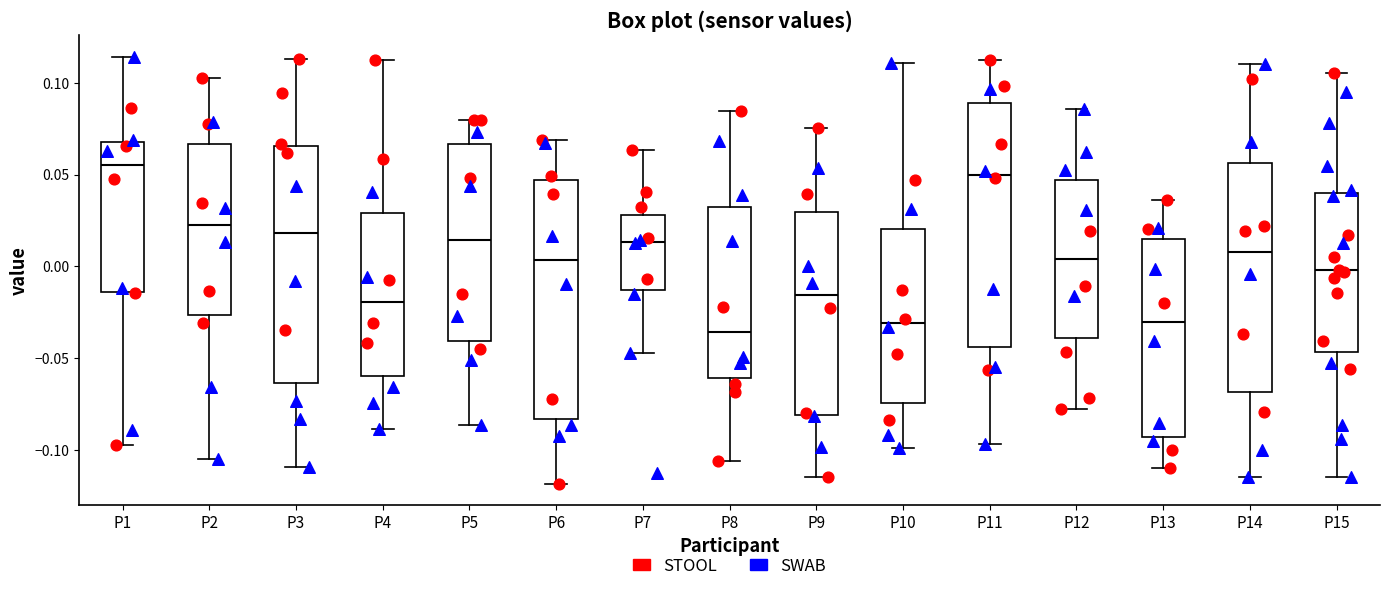

Reading left to right, read every box against the y-axis: the position of its median line, the range the box covers, and the ends of its whiskers. The values are not printed on the chart, so give them approximately, as read against the axis.

P1: median 0.055, box -0.015 to 0.070, whiskers -0.095 to 0.115
P2: median 0.020, box -0.025 to 0.065, whiskers -0.105 to 0.100
P3: median 0.020, box -0.065 to 0.065, whiskers -0.110 to 0.115
P4: median -0.020, box -0.060 to 0.030, whiskers -0.090 to 0.110
P5: median 0.015, box -0.040 to 0.065, whiskers -0.085 to 0.080
P6: median 0.005, box -0.085 to 0.045, whiskers -0.120 to 0.070
P7: median 0.015, box -0.015 to 0.030, whiskers -0.045 to 0.065
P8: median -0.035, box -0.060 to 0.035, whiskers -0.105 to 0.085
P9: median -0.015, box -0.080 to 0.030, whiskers -0.115 to 0.075
P10: median -0.030, box -0.075 to 0.020, whiskers -0.100 to 0.110
P11: median 0.050, box -0.045 to 0.090, whiskers -0.095 to 0.115
P12: median 0.005, box -0.040 to 0.045, whiskers -0.080 to 0.085
P13: median -0.030, box -0.095 to 0.015, whiskers -0.110 to 0.035
P14: median 0.010, box -0.070 to 0.055, whiskers -0.115 to 0.110
P15: median 0.000, box -0.045 to 0.040, whiskers -0.115 to 0.105